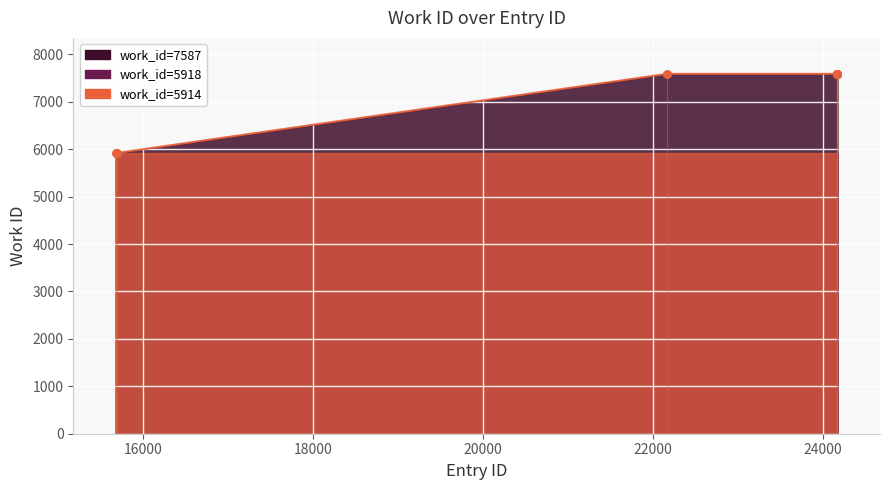

What is the ratio of the value at 24170 to the value at 24166?

1.0